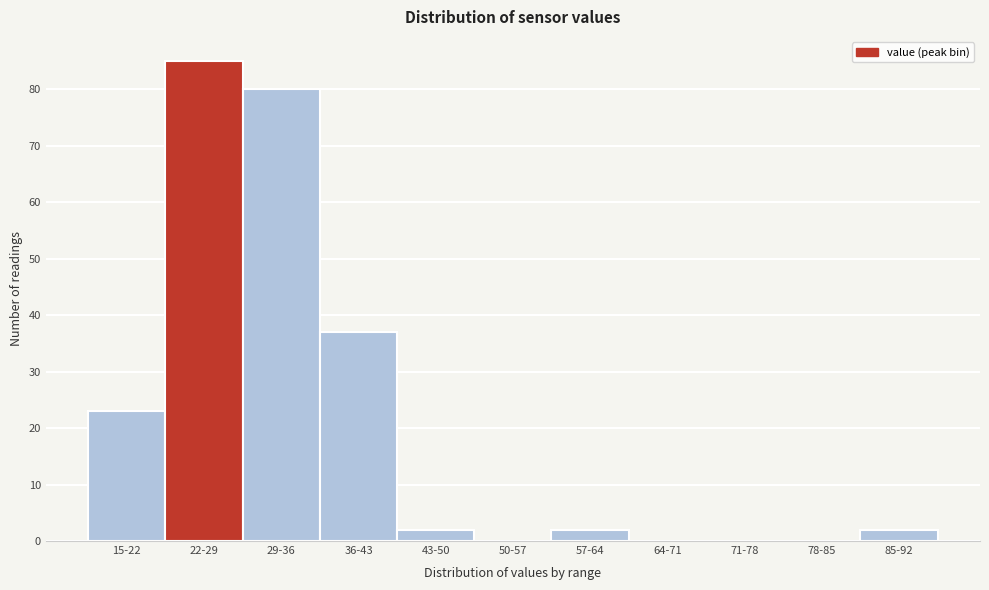

Reading left to right, list all the values displayed in this chart.

15-22=23	22-29=85	29-36=80	36-43=37	43-50=2	50-57=0	57-64=2	64-71=0	71-78=0	78-85=0	85-92=2